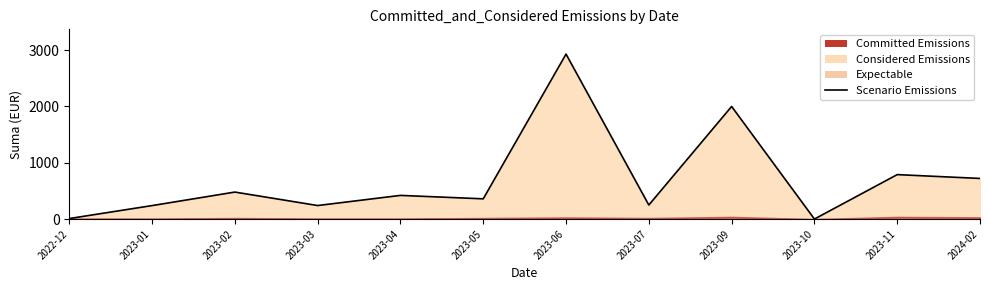

At which category does the data reach its first local peak?

2023-02